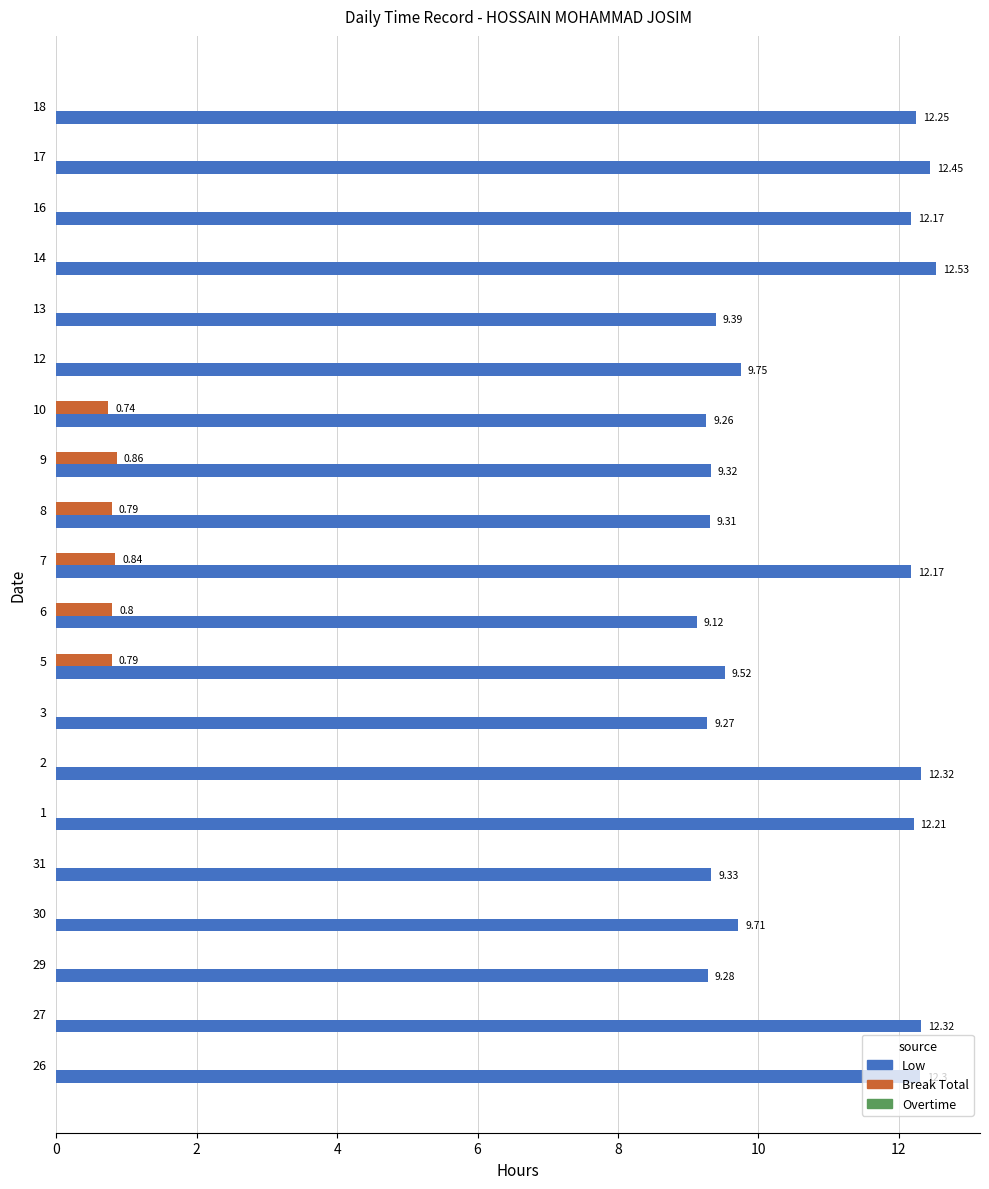

Count the Break Total values in the range 0 to 1.

20